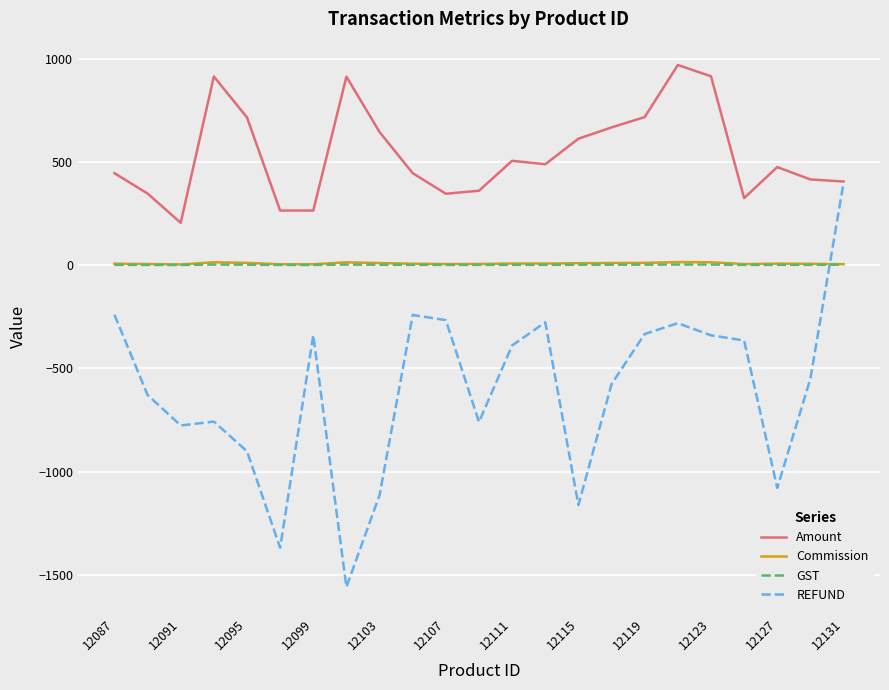

Which series has the widest spread of values?

REFUND